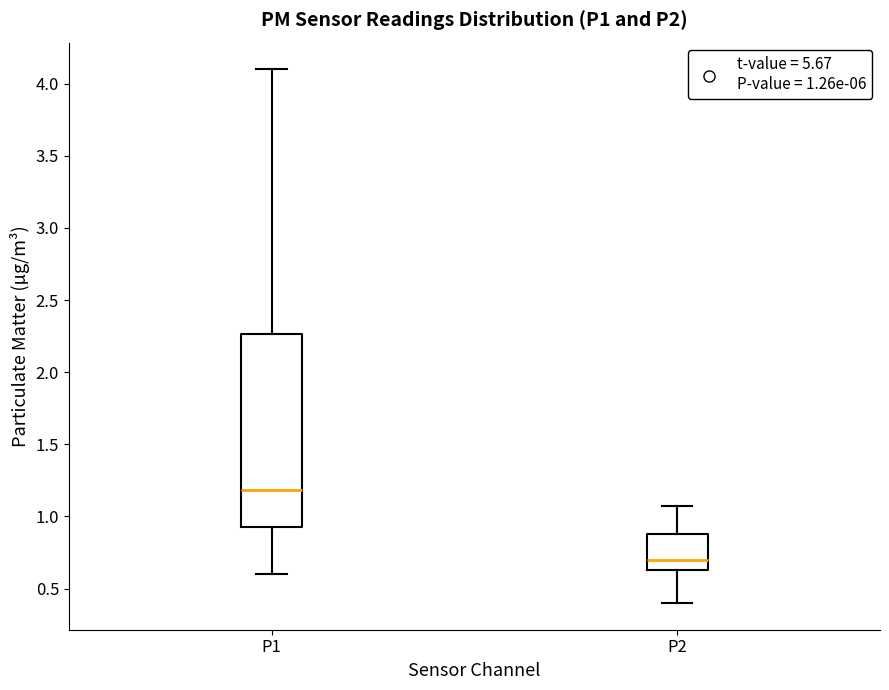

Which box is the tallest, from its lower edge to its upper edge?

P1